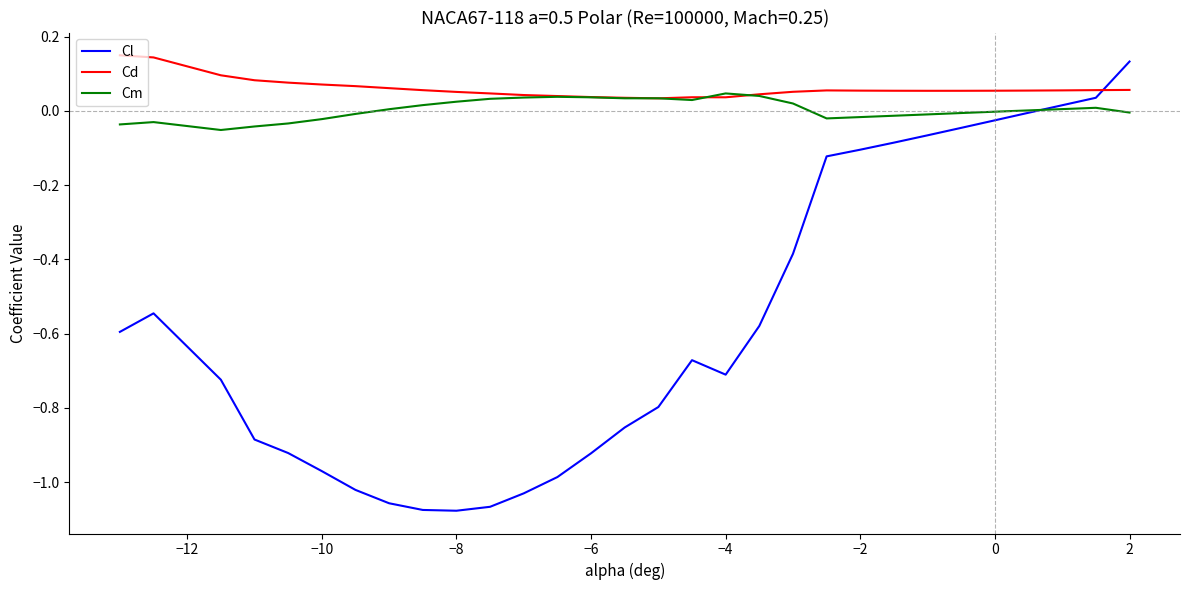

What are all the series names shown in the legend?

Cl, Cd, Cm